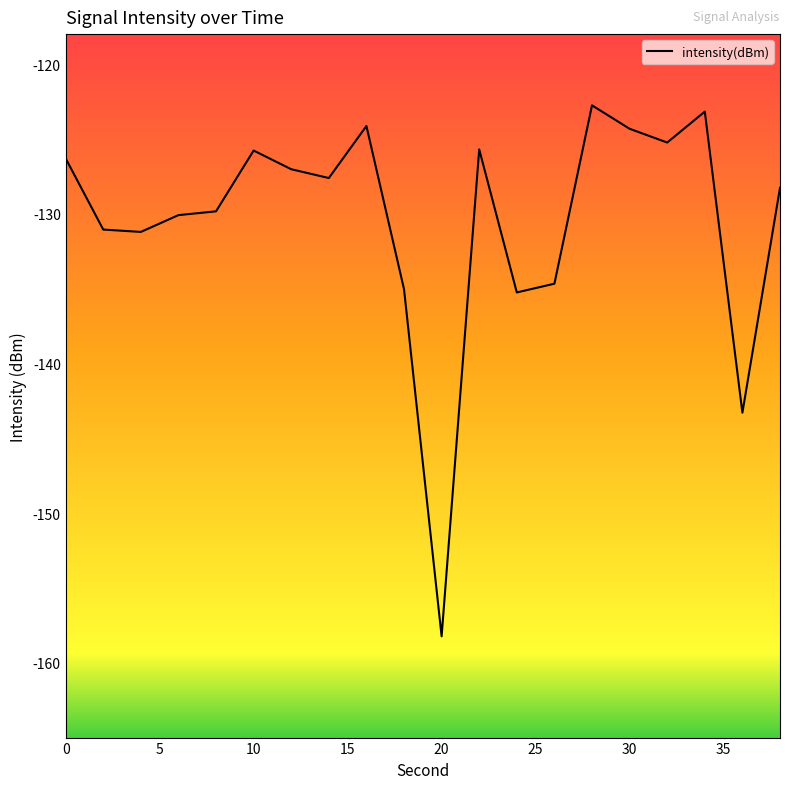

What is the minimum value shown in the chart?

-158.2